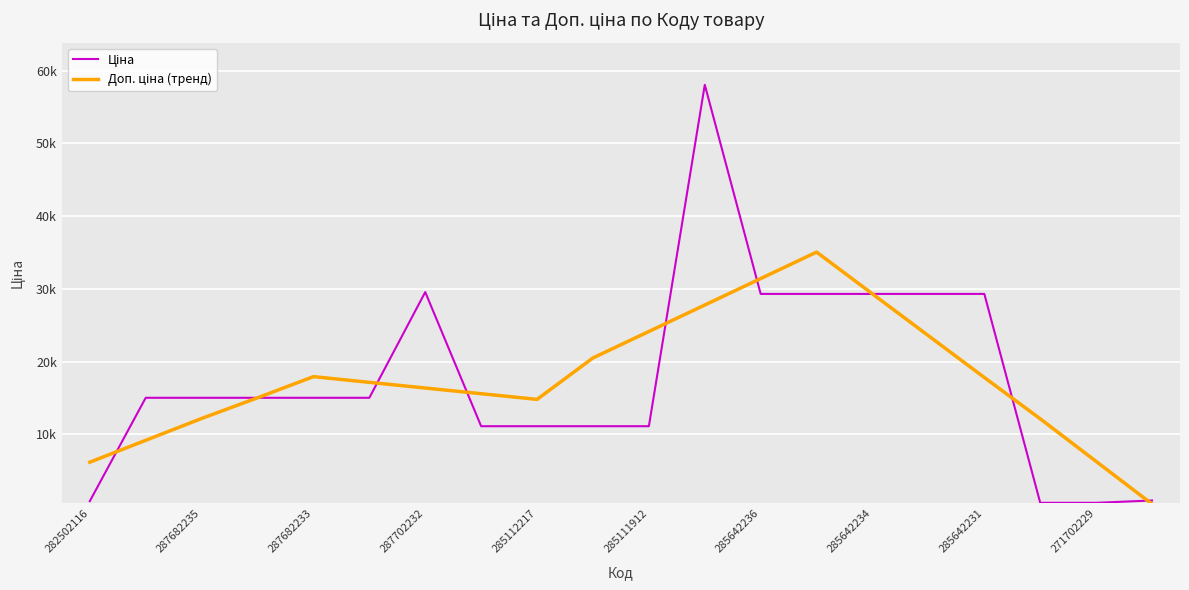

Is this an area chart (filled region under the line)?

No